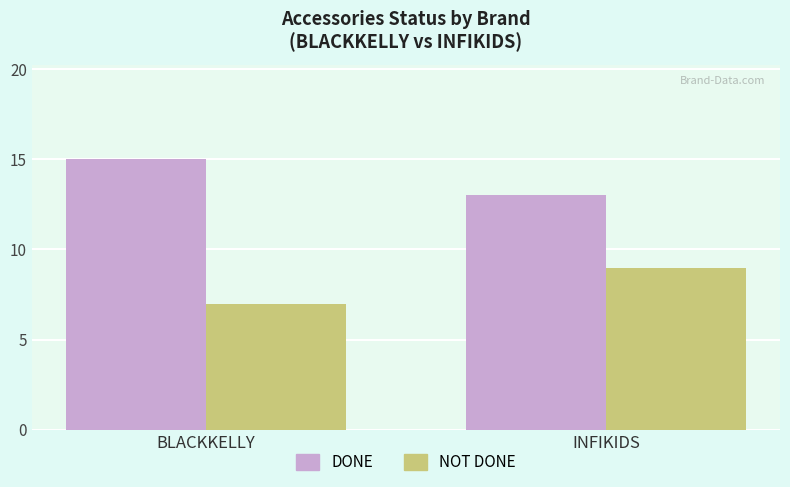

Reading left to right, transcribe all the data shown in this chart.

DONE: BLACKKELLY=15	INFIKIDS=13
NOT DONE: BLACKKELLY=7	INFIKIDS=9